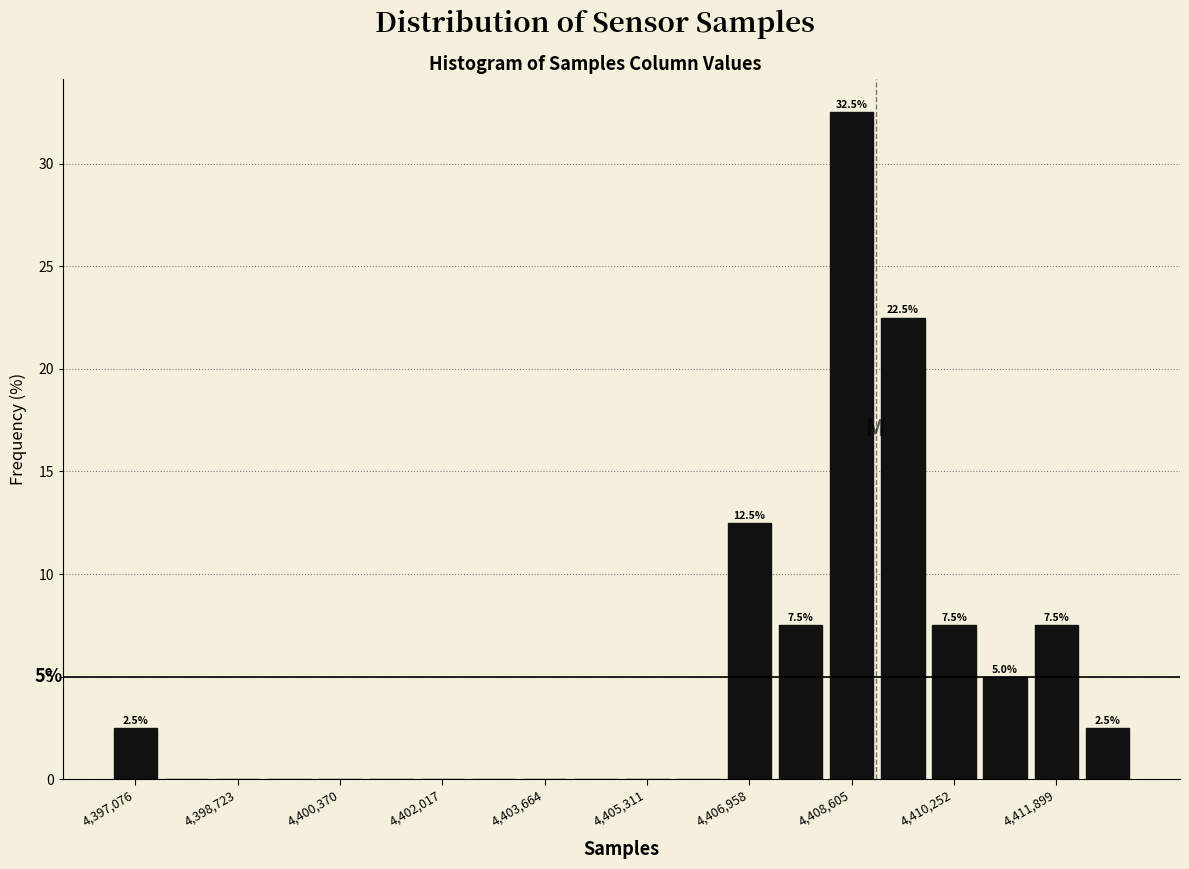

Over which range of the x-axis is the bar tallest?

4408200 to 4409000